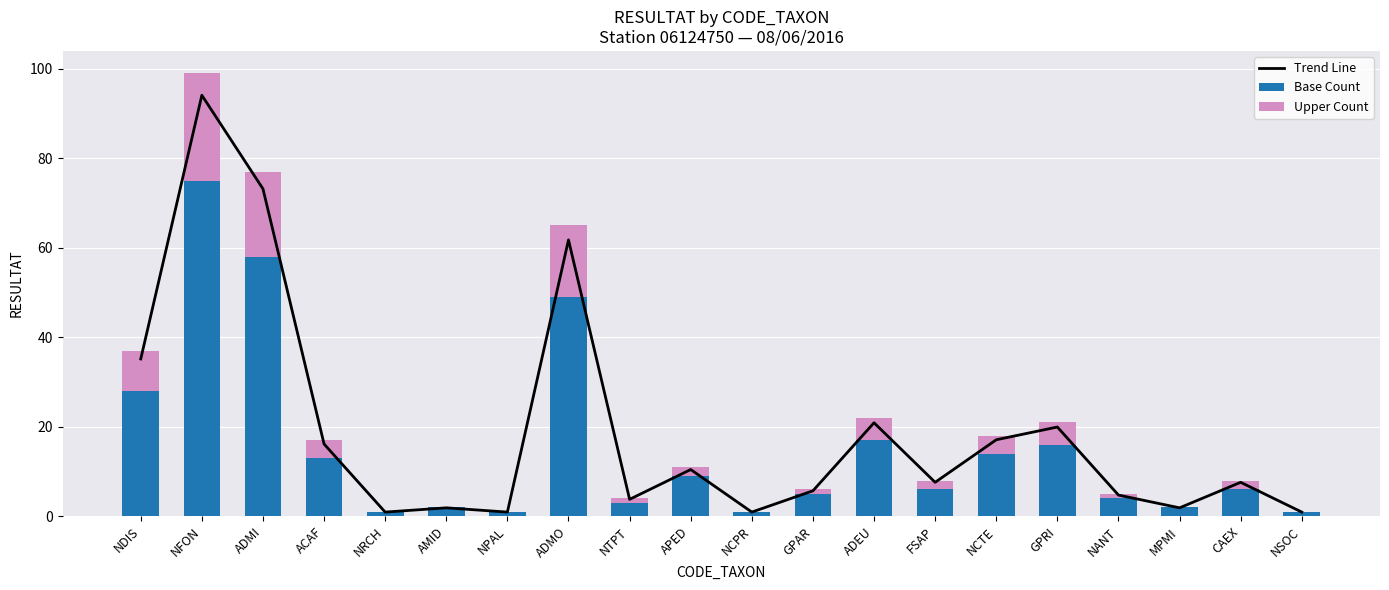

Is it true that Upper Count equals 2.0 at FSAP?

True